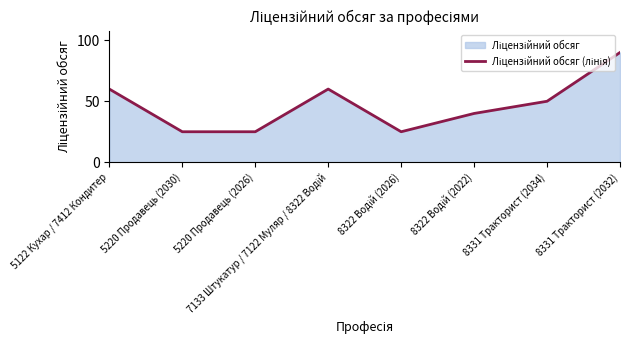

What is the label of the 4th point from the left?

7133 Штукатур / 7122 Муляр / 8322 Водій